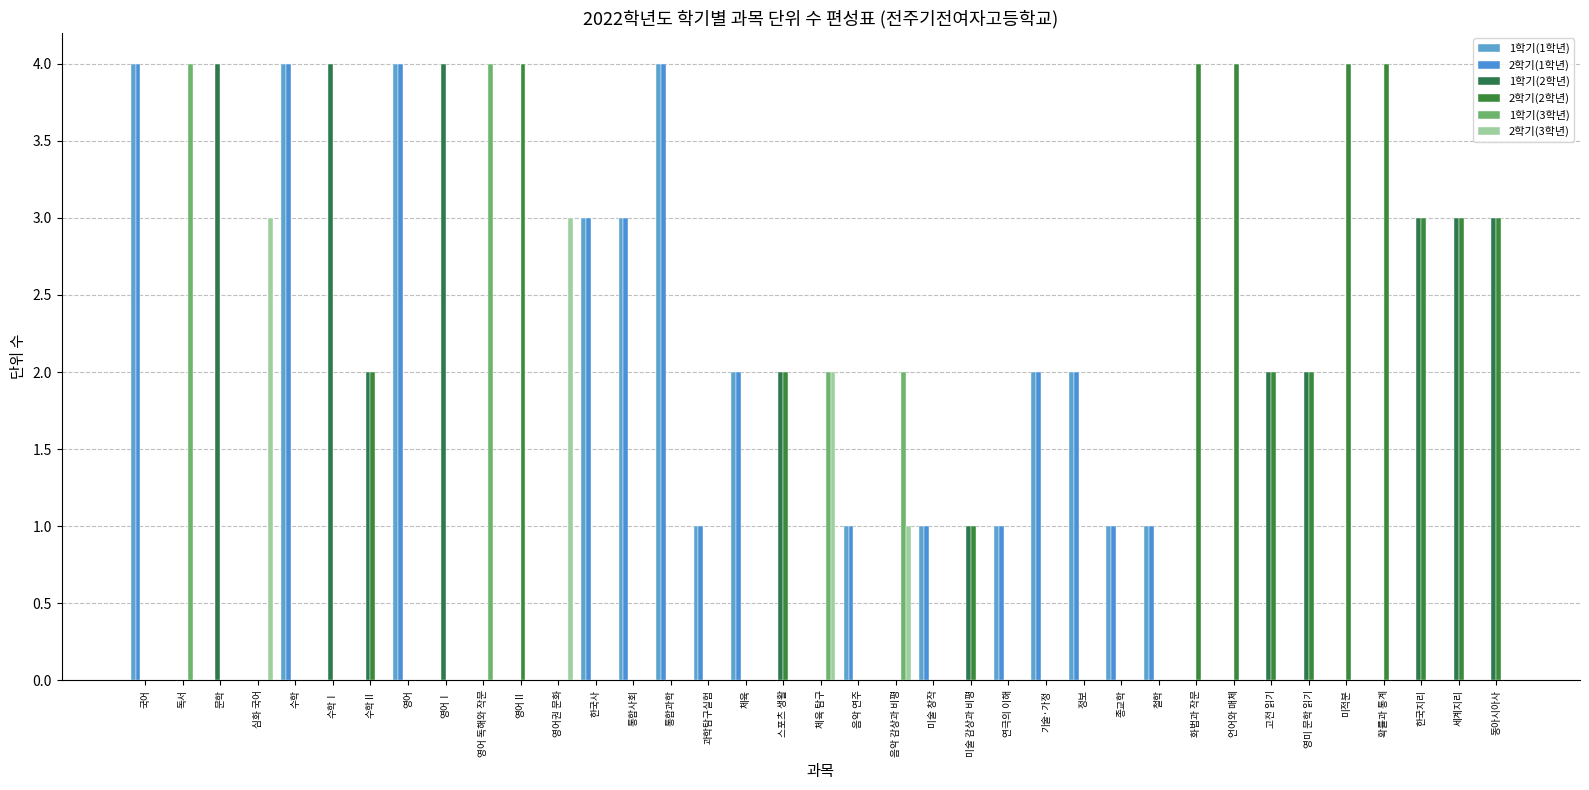

What is the value of the 1학기(2학년) bar at the 6th from the left?

4